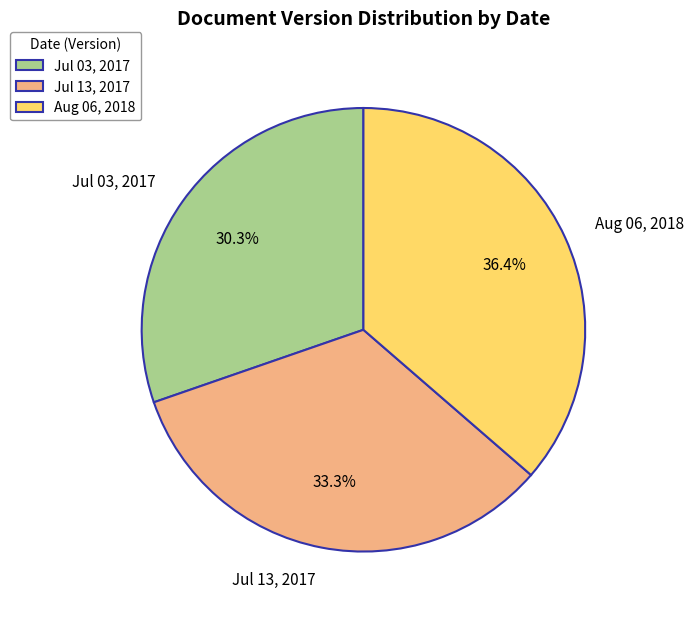

How many slices are in this pie chart?

3